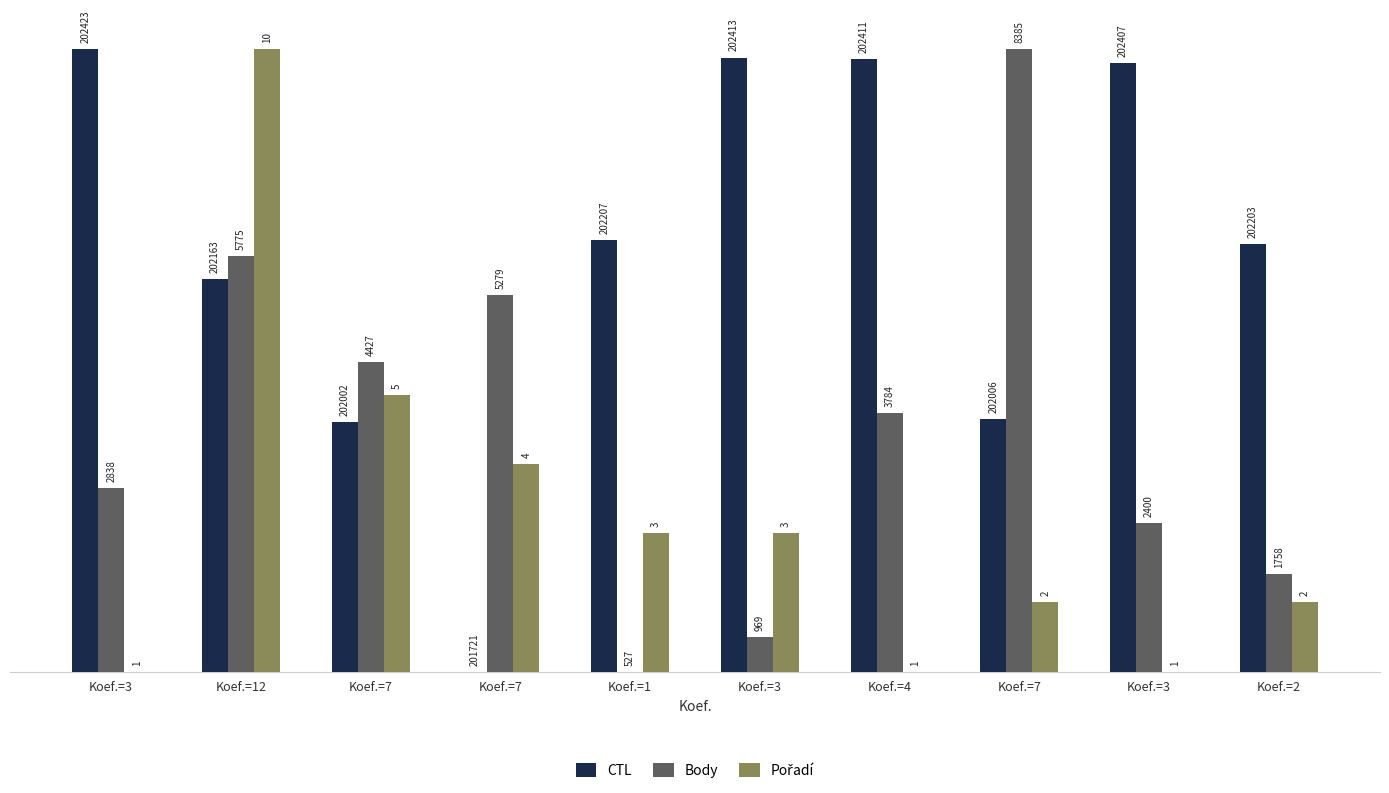

Where does the Pořadí series first go above 2?

Koef.=12